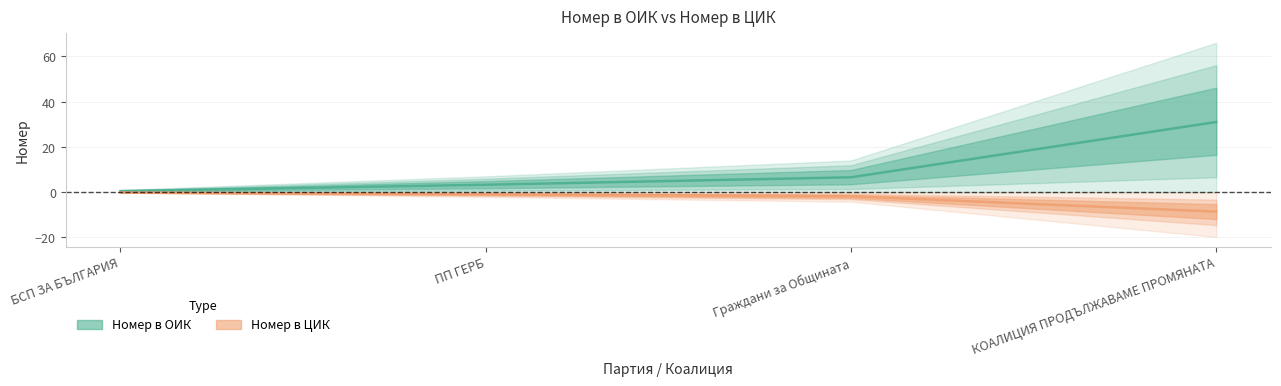

Reading right to left, list all the values displayed in this chart.

Номер в ОИК: 31.0	6.6	3.3	0.5
Номер в ЦИК: -8.6	-1.8	-0.9	-0.1